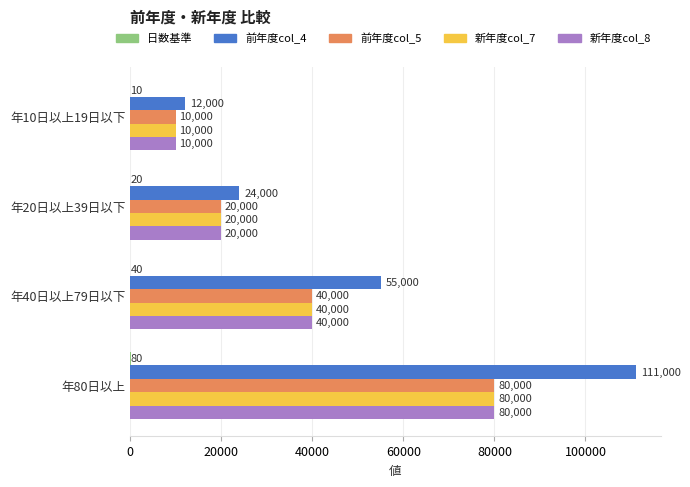

Is it true that 前年度col_4 equals 96990 at 年40日以上79日以下?

False